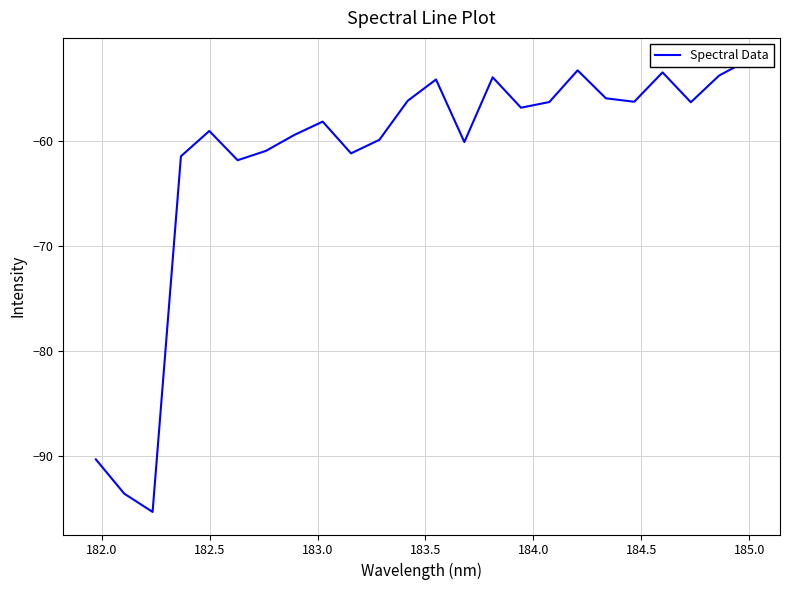

What is the difference between the maximum and second lowest values?

41.4